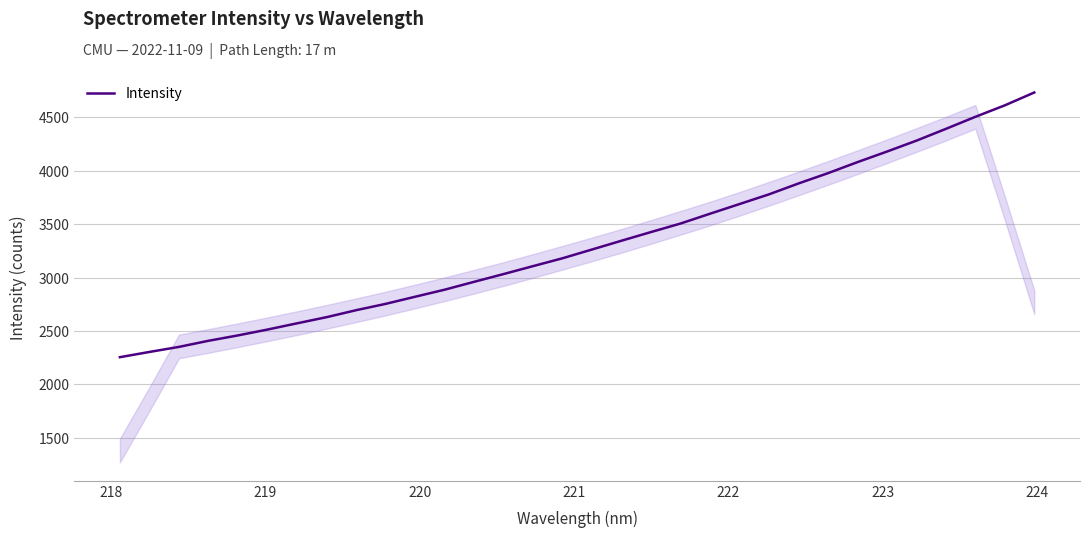

What is the greatest value displayed?

4732.3